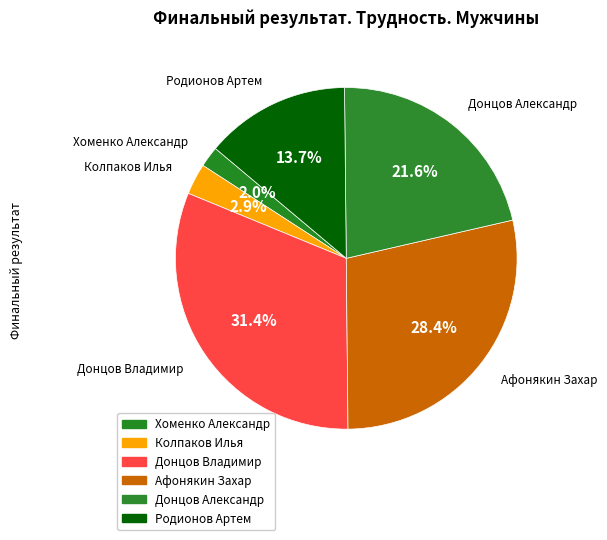

Which slice is the largest?

Донцов Владимир